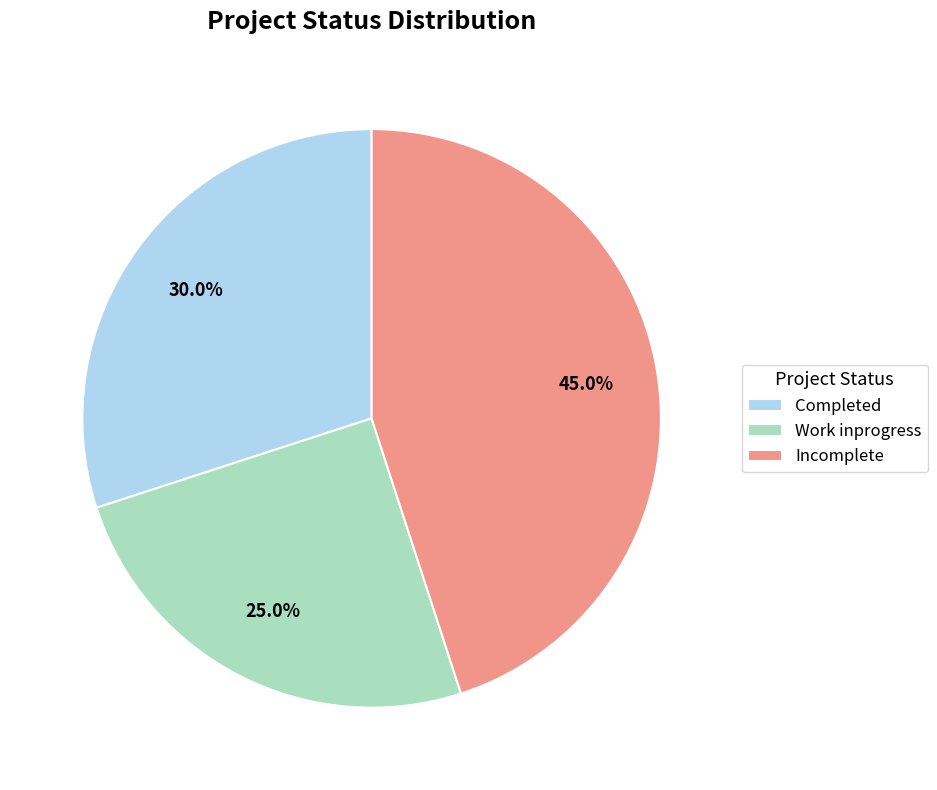

Is there any slice that represents more than half of the pie?

No